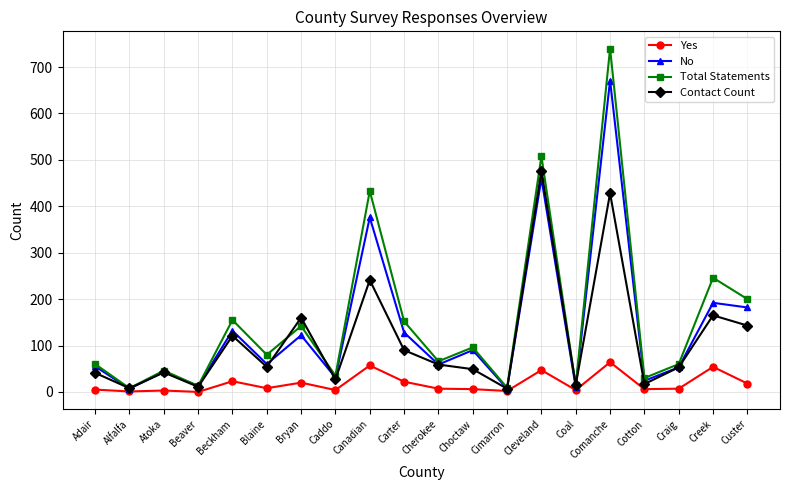

Count the number of data series in this chart.

4